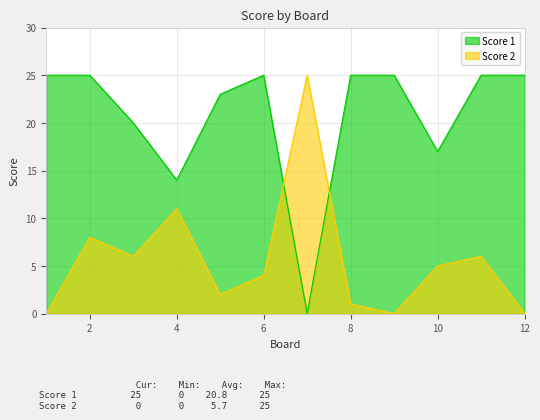

What is the value of the Score 2 point at the 4th from the left?

11